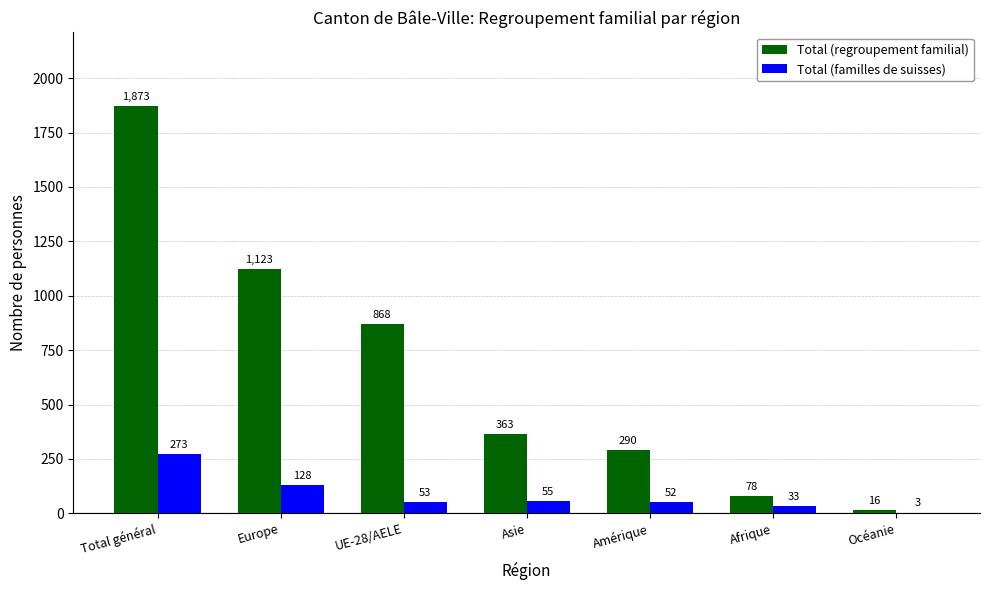

Count the number of data series in this chart.

2